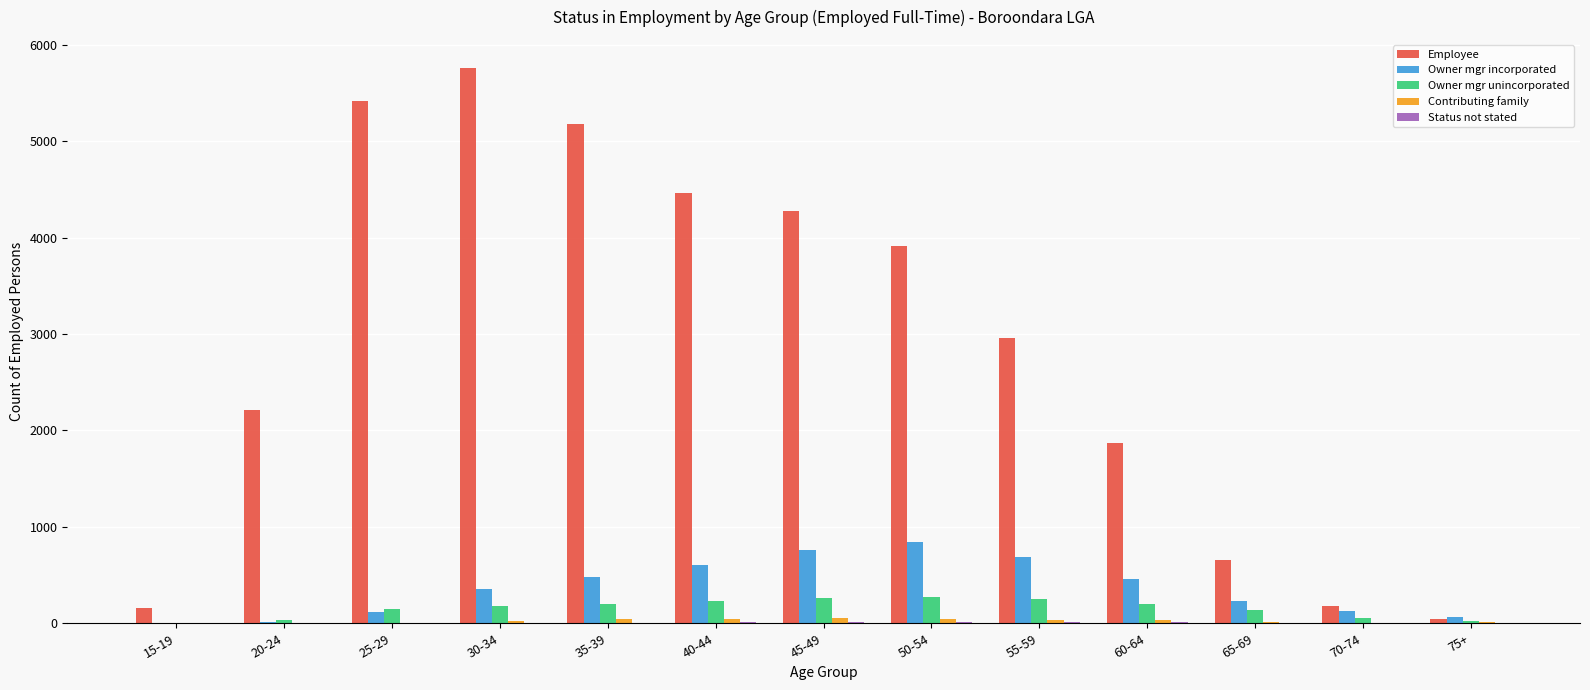

Are the bars horizontal?

No